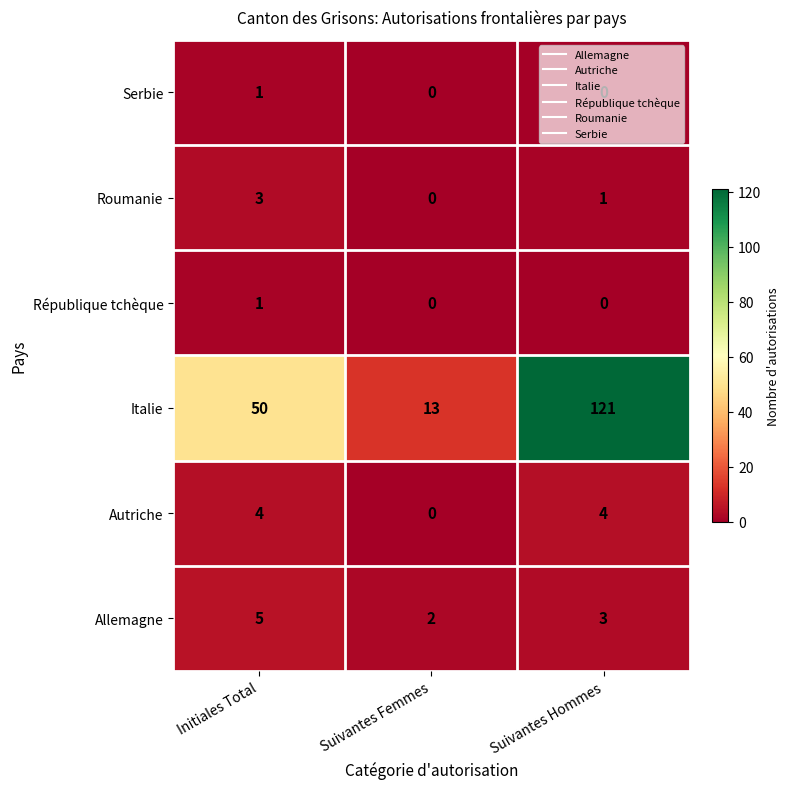

Which series changed the most between Initiales Total and Suivantes Hommes?

Italie